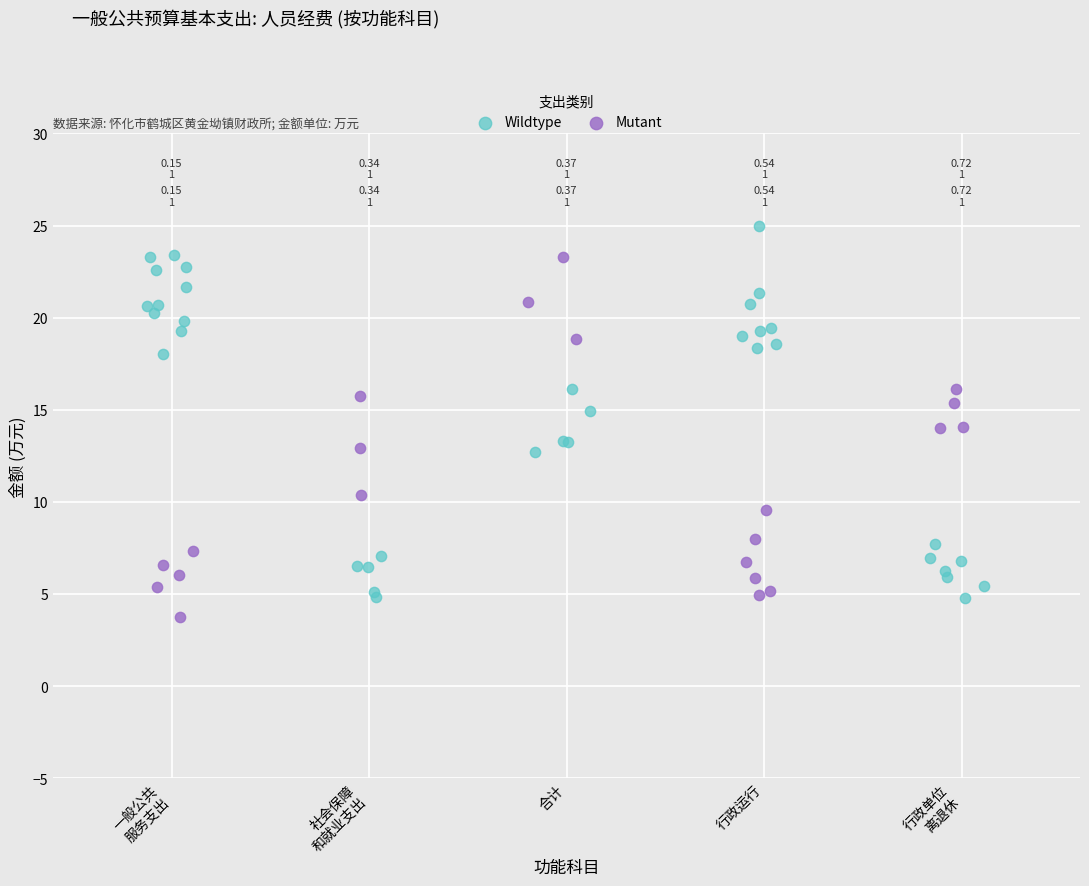

Which series contains the highest Y value?

Wildtype